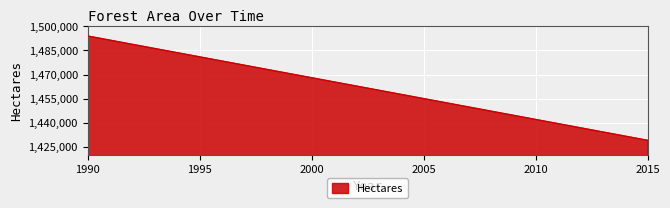

What is the smallest value displayed?

1429000